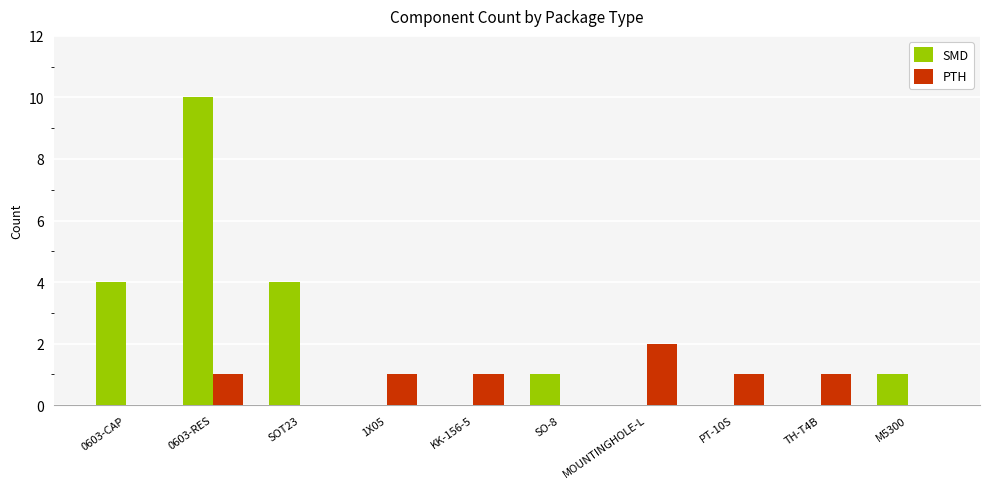

Which series has the largest total across all categories?

SMD